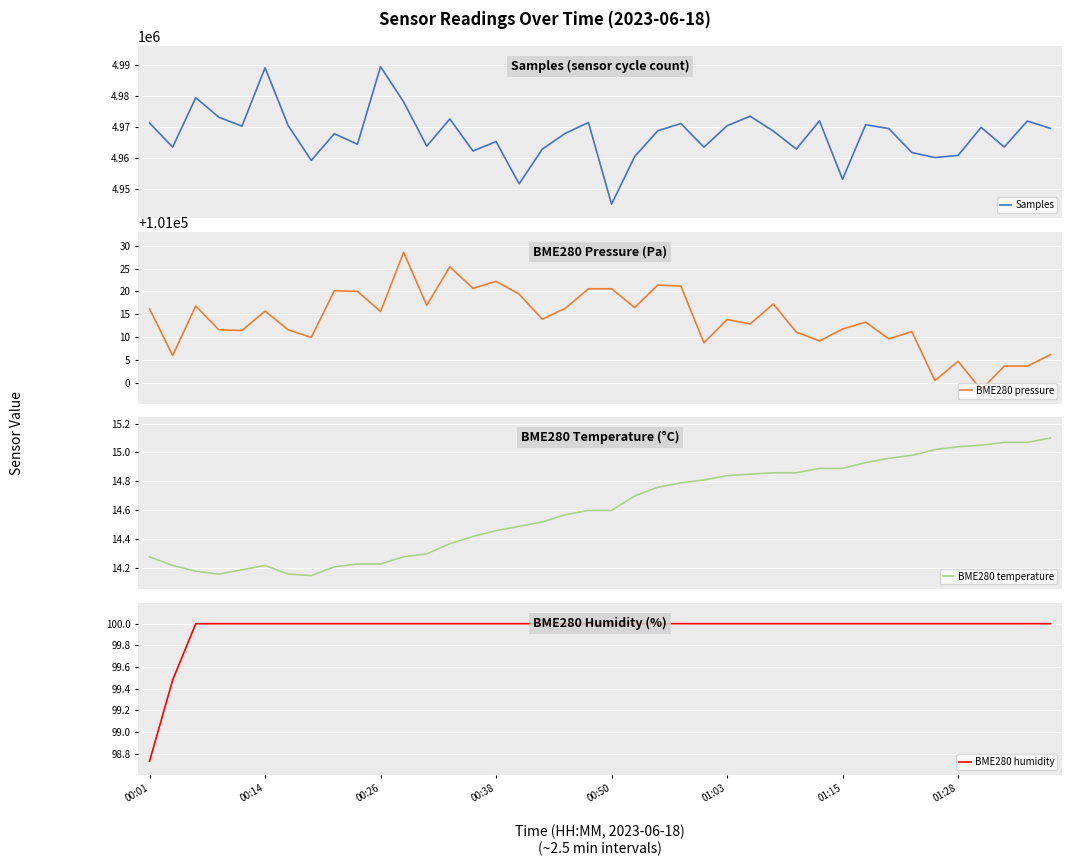

The BME280 humidity series shows 100.0 at 39. True or false?

True